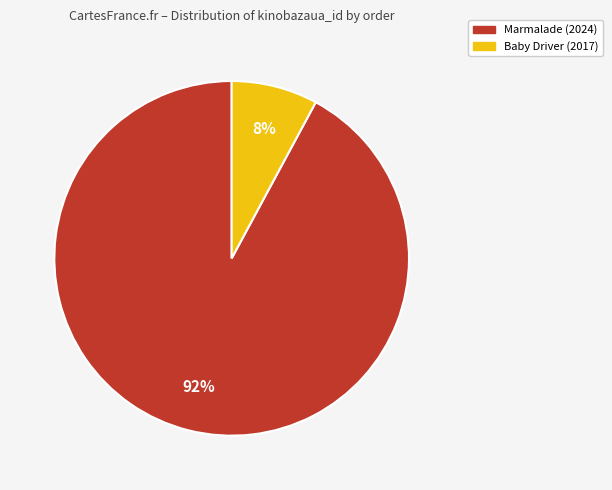

To the nearest percent, what is the average slice percentage?

50%